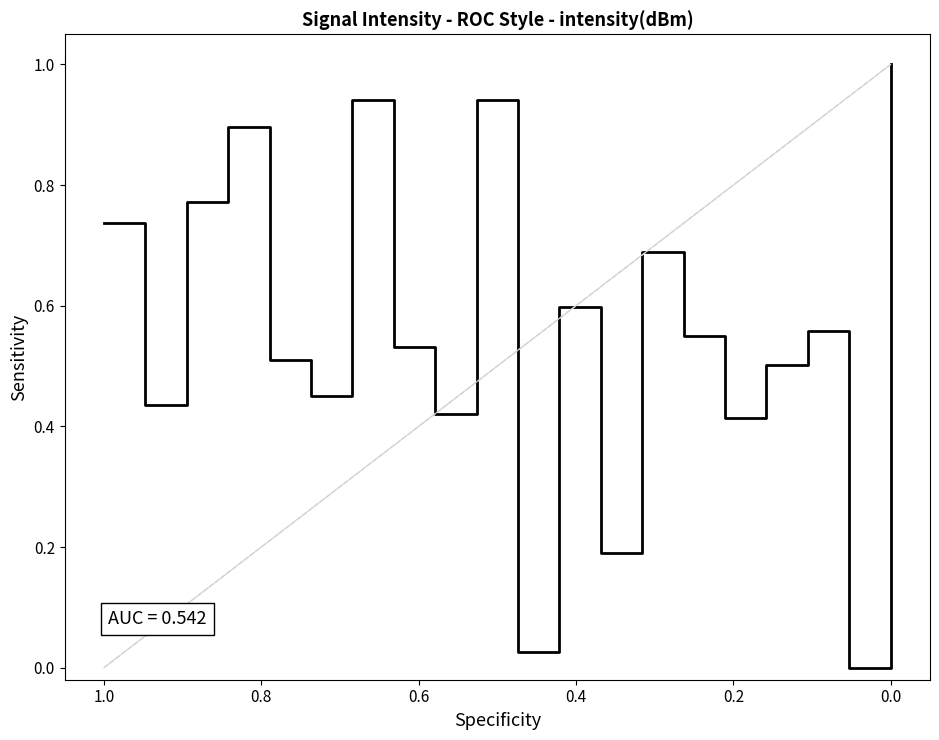

What is the difference between the maximum and second lowest values?

1.0